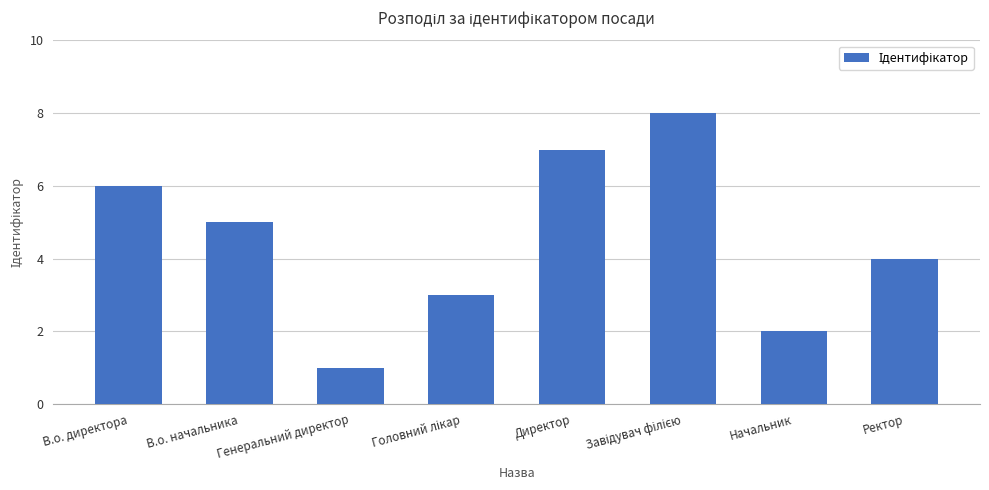

Approximately how many times larger is the value at Ректор compared to Генеральний директор?

4.0